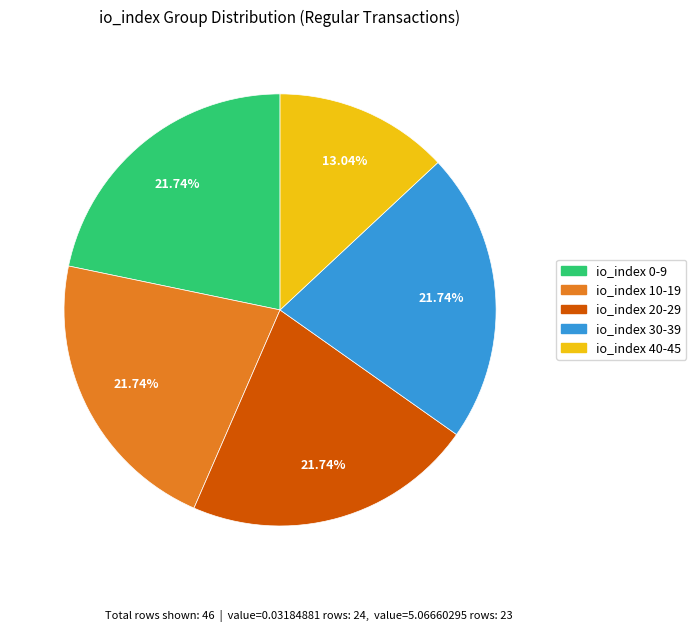

Do io_index 30-39 and io_index 10-19 together represent more than half of the pie?

No